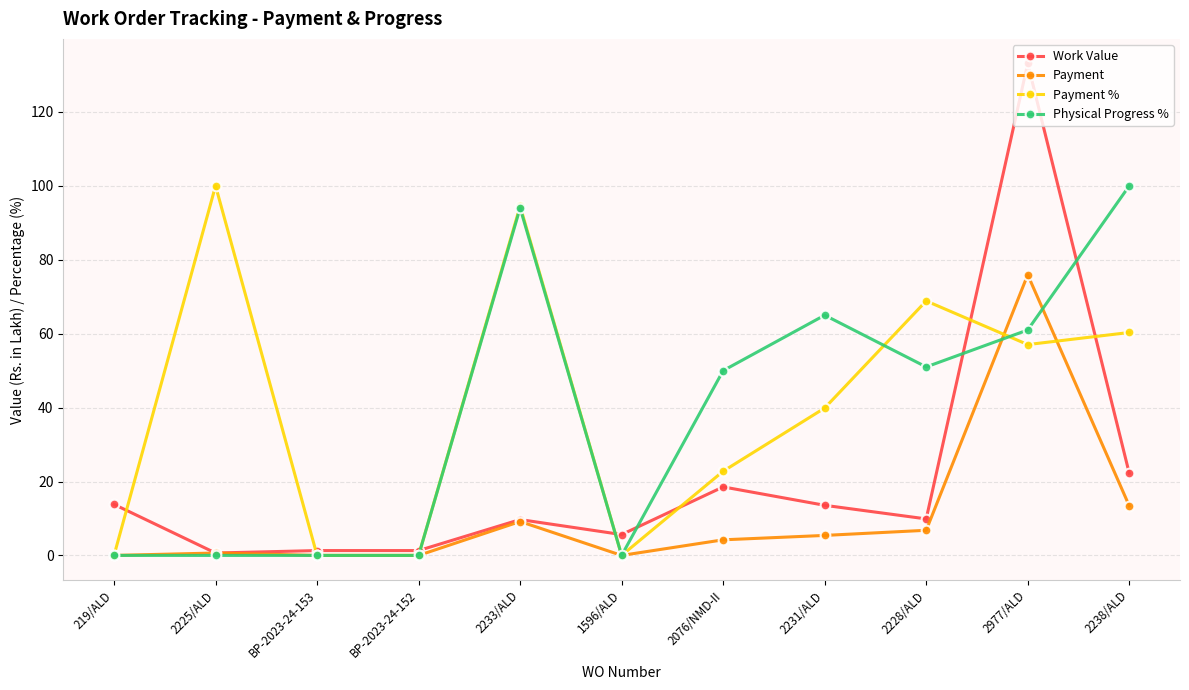

Read the Work Value value at 2076/NMD-II.

18.5